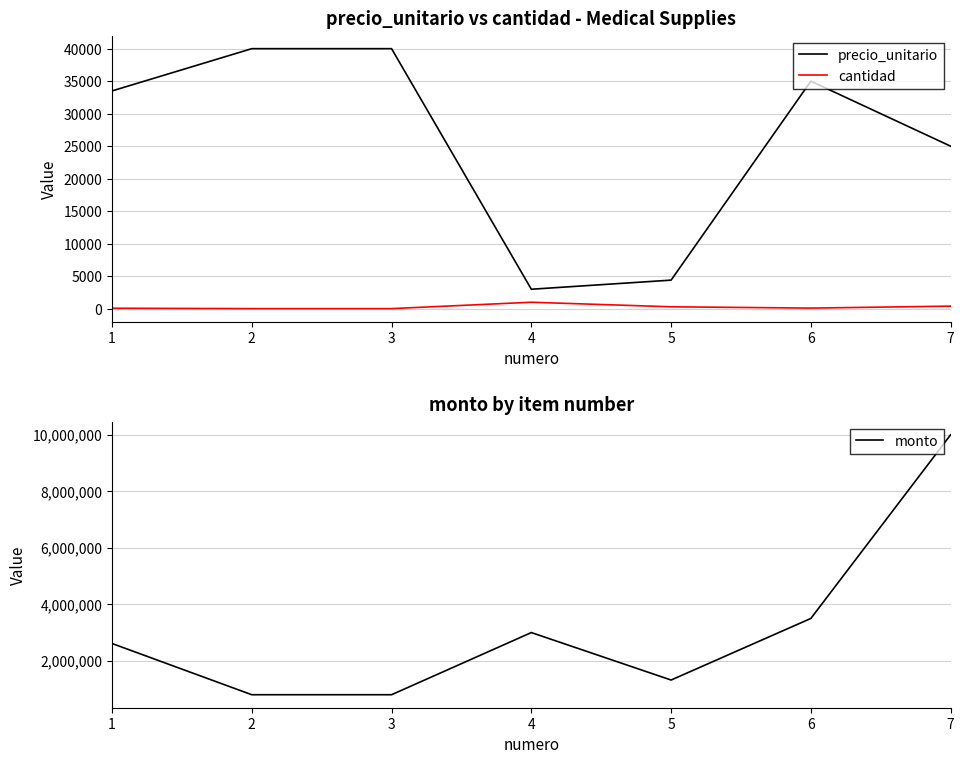

List the labels in order of precio_unitario value, largest first.

2, 3, 6, 1, 7, 5, 4